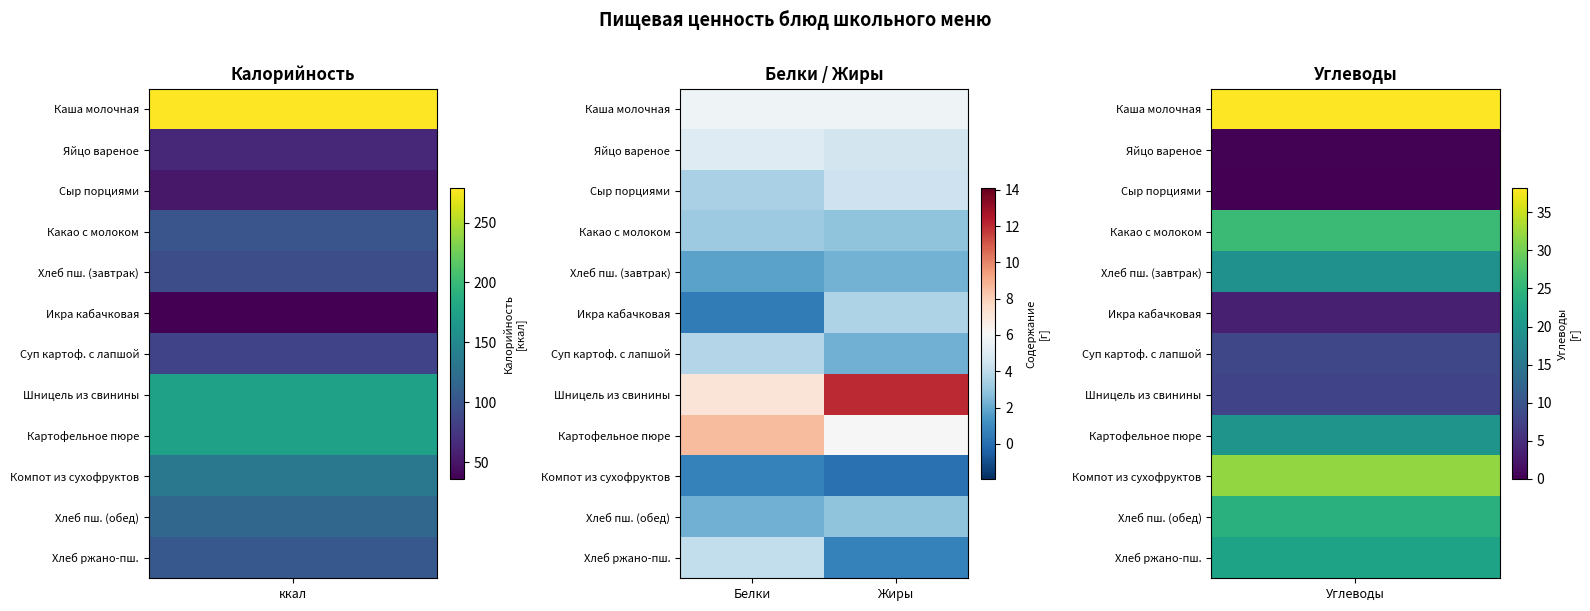

How many series are shown in this chart?

12